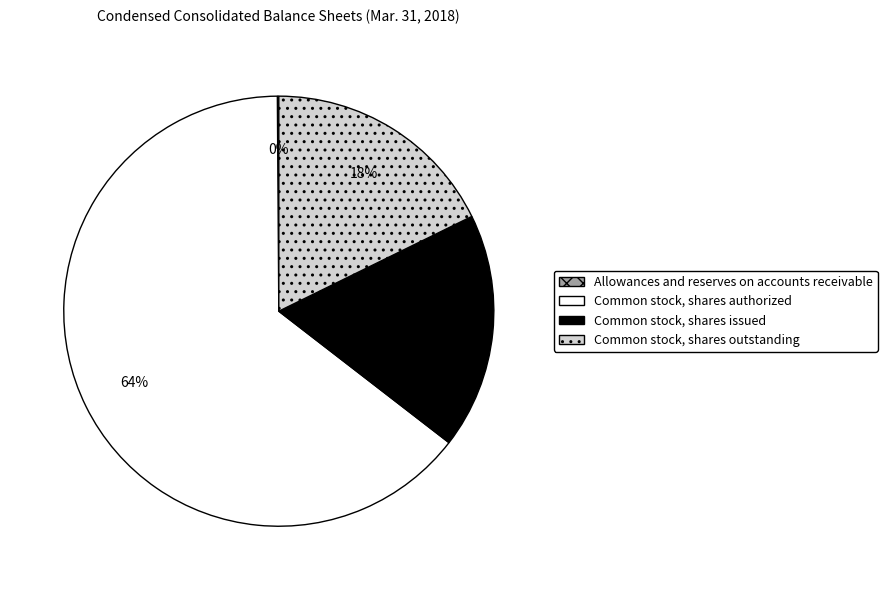

What percentage is the Common stock, shares authorized slice, to the nearest percent?

64%